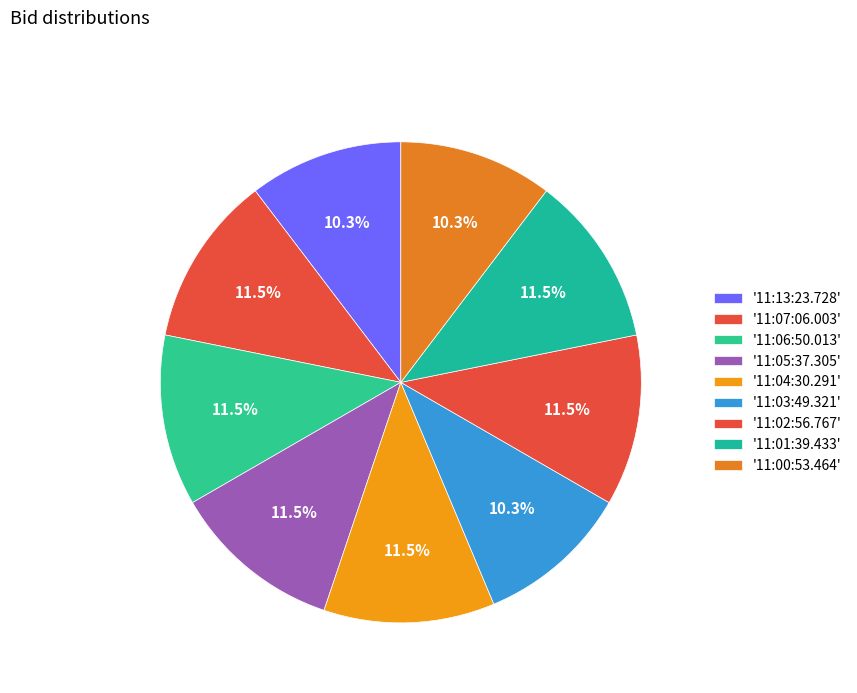

How many segments does this pie chart have?

9